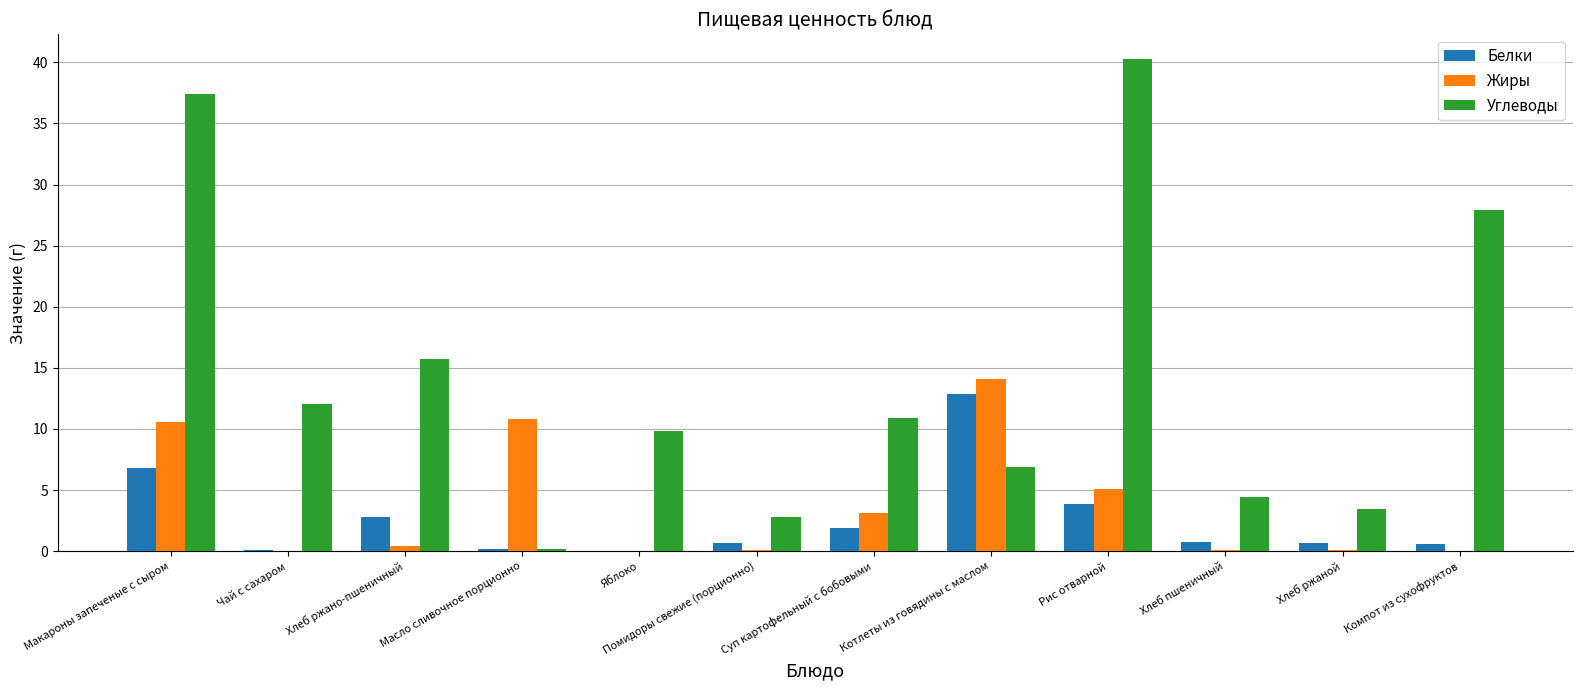

The value of Жиры at Масло сливочное порционно is 14.8. True or false?

False